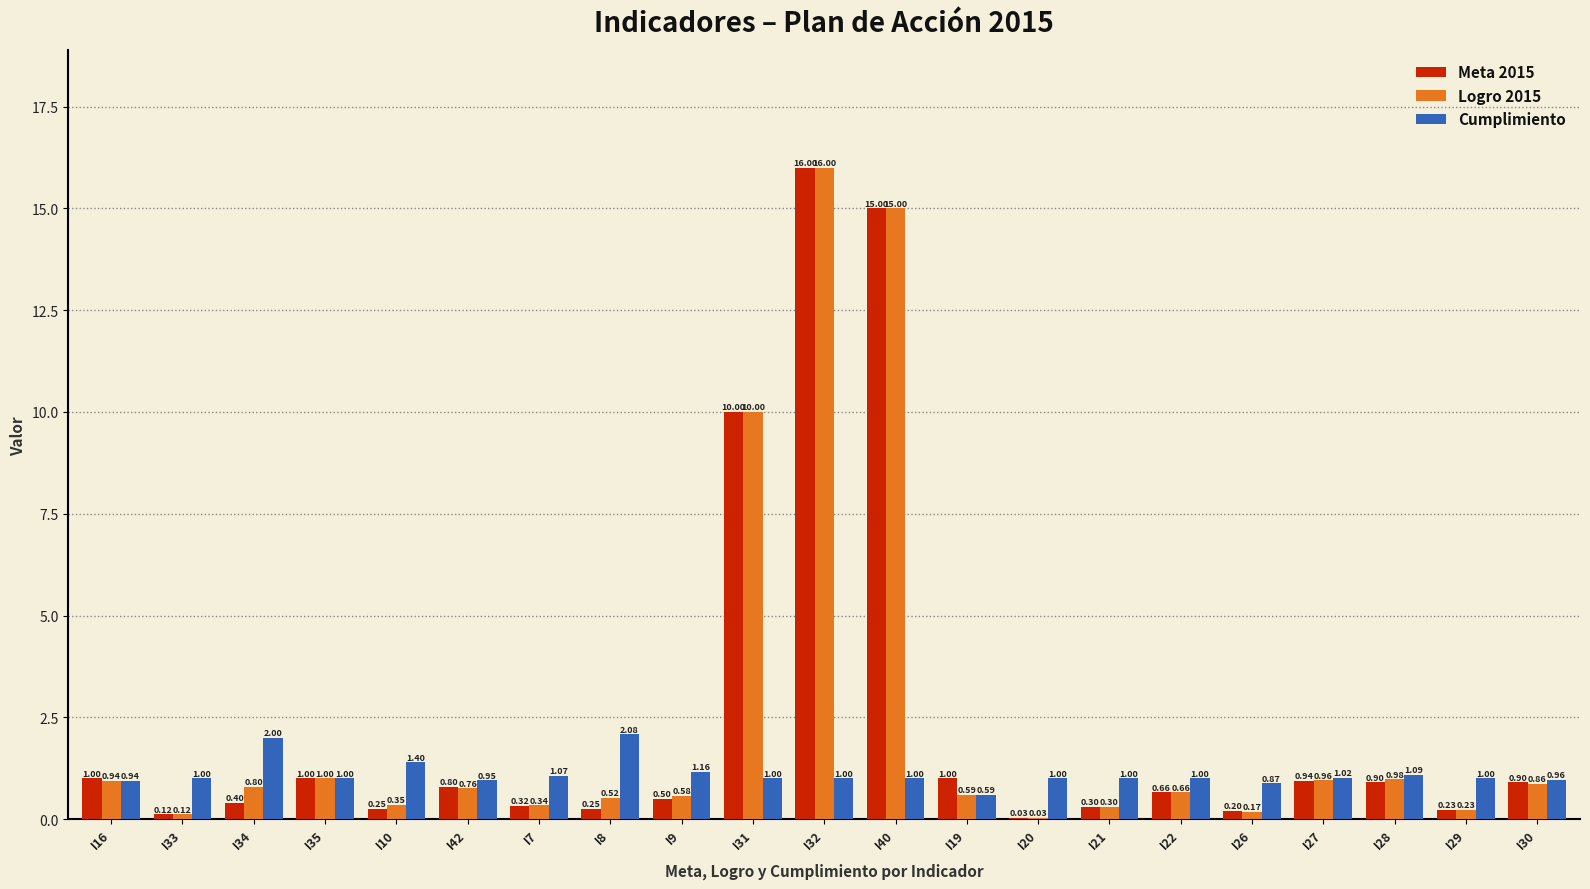

Between I8 and I29, which series saw the biggest shift?

Cumplimiento